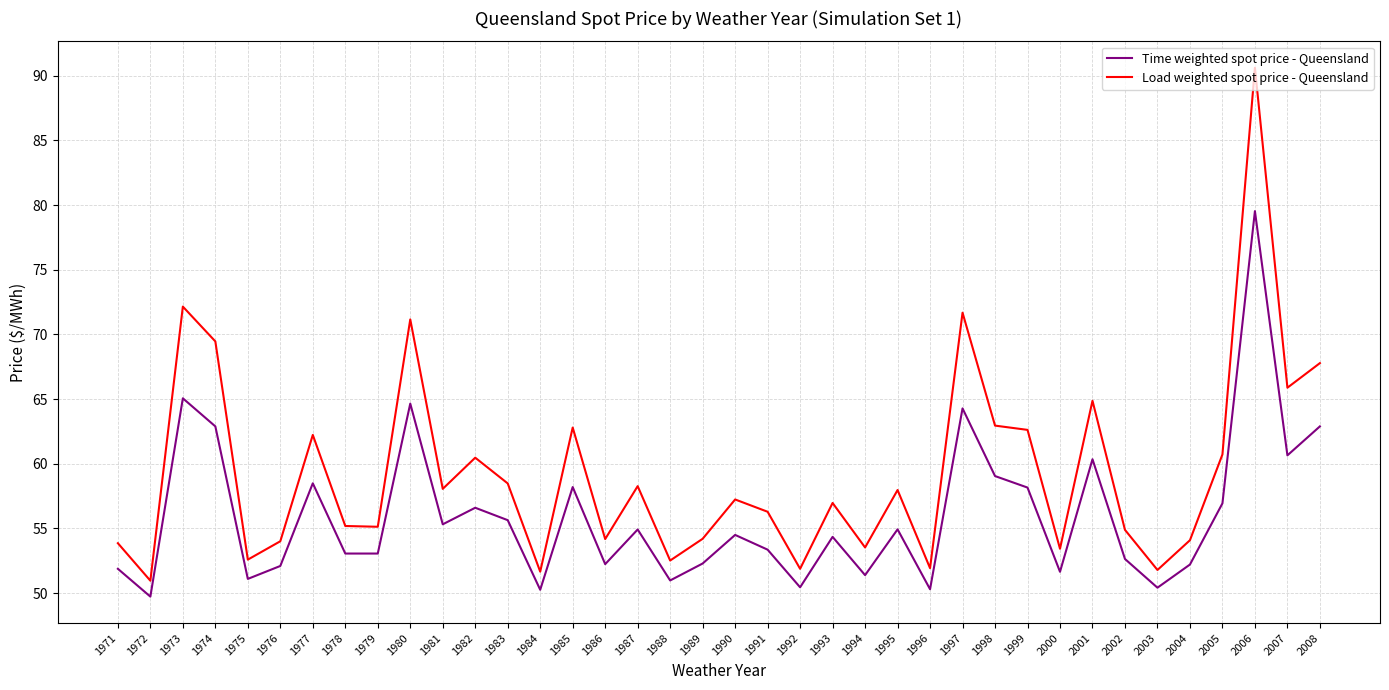

Which series has the largest range (max minus min)?

Load weighted spot price - Queensland